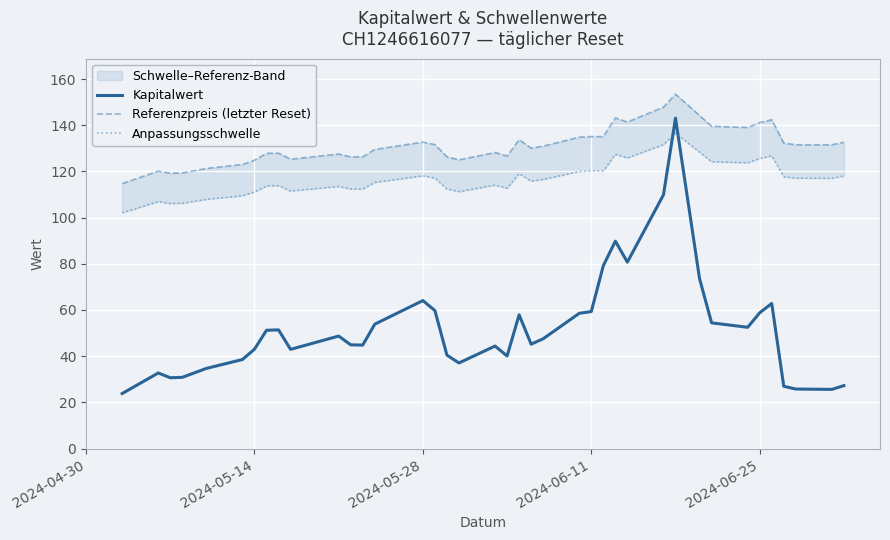

In Referenzpreis (letzter Reset), how many points are lower than both neighbors (excluding endpoints)?

9